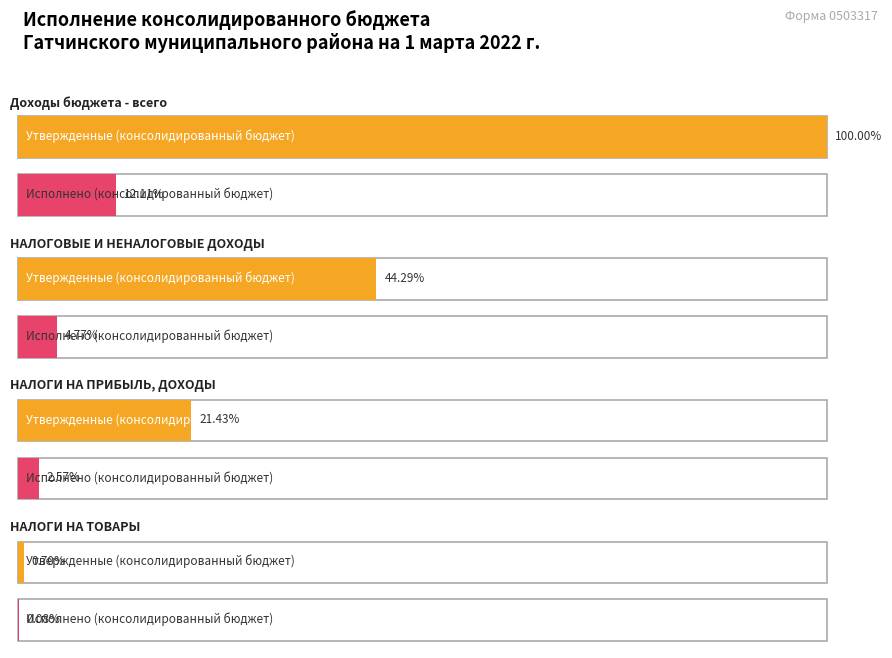

At which category is the sum across all series the highest?

Доходы бюджета - всего